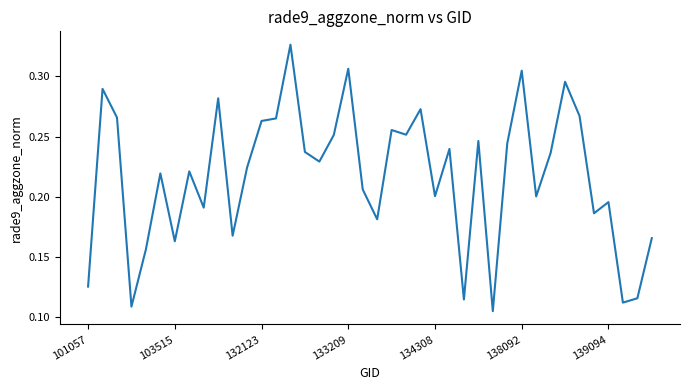

How many lines are shown in the chart?

1